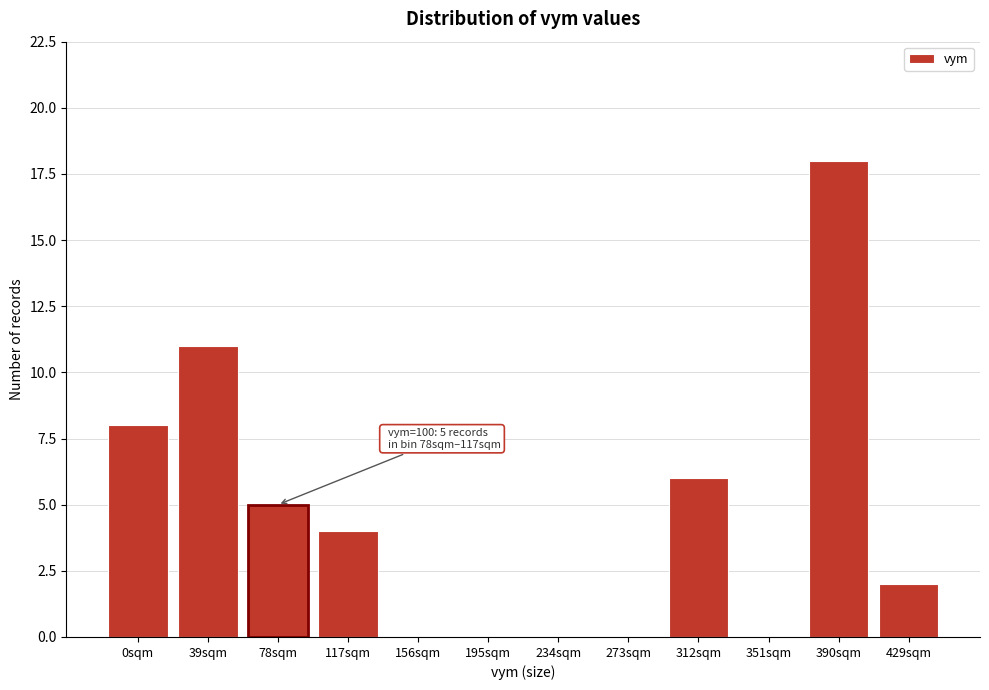

Reading right to left, transcribe all the data shown in this chart.

429sqm=2	390sqm=18	351sqm=0	312sqm=6	273sqm=0	234sqm=0	195sqm=0	156sqm=0	117sqm=4	78sqm=5	39sqm=11	0sqm=8